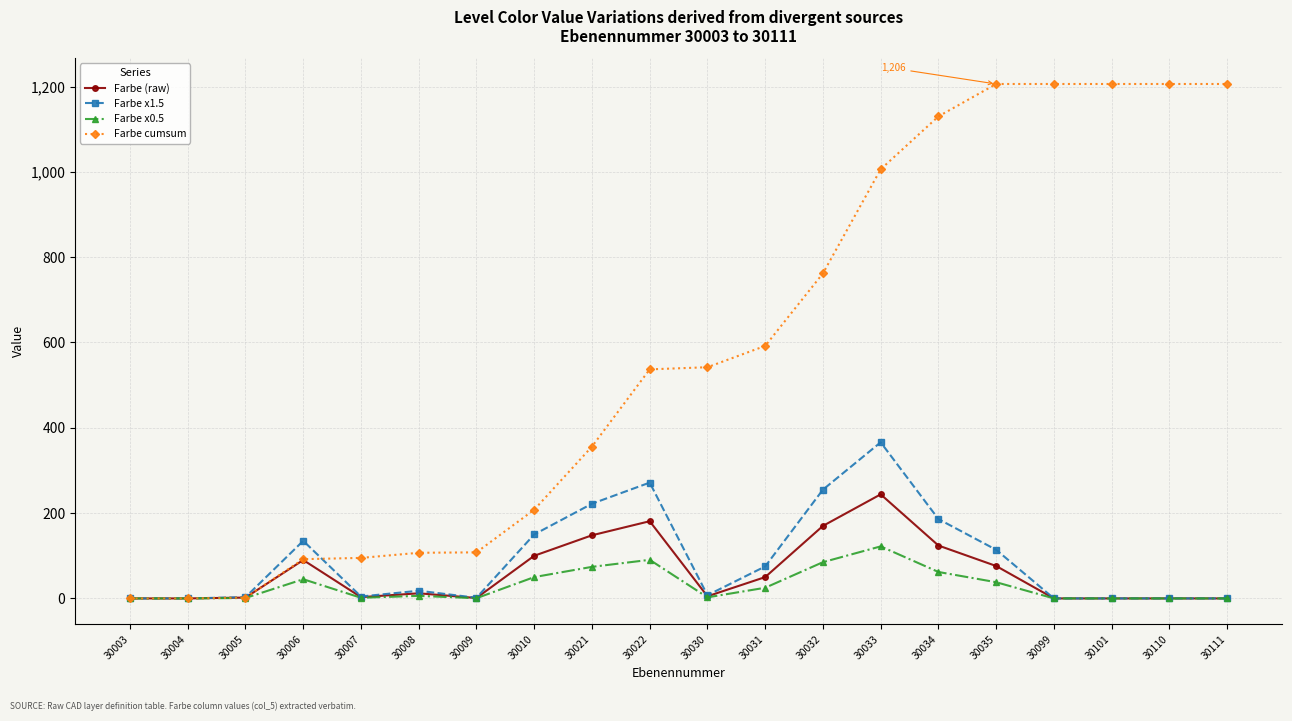

Rank the series by their maximum value, from highest to lowest.

Farbe cumsum, Farbe x1.5, Farbe (raw), Farbe x0.5